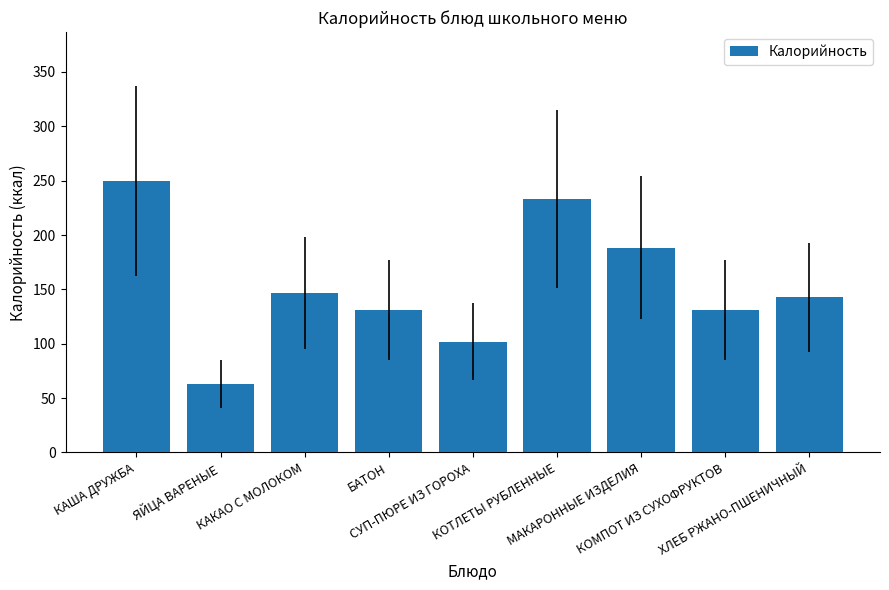

How many values exceed 142?

5